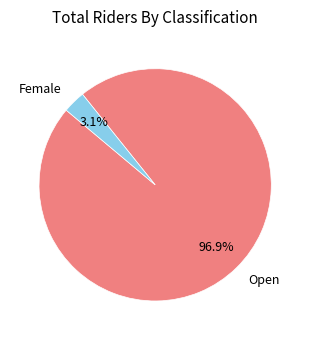

What is the smallest slice in the pie chart?

Female